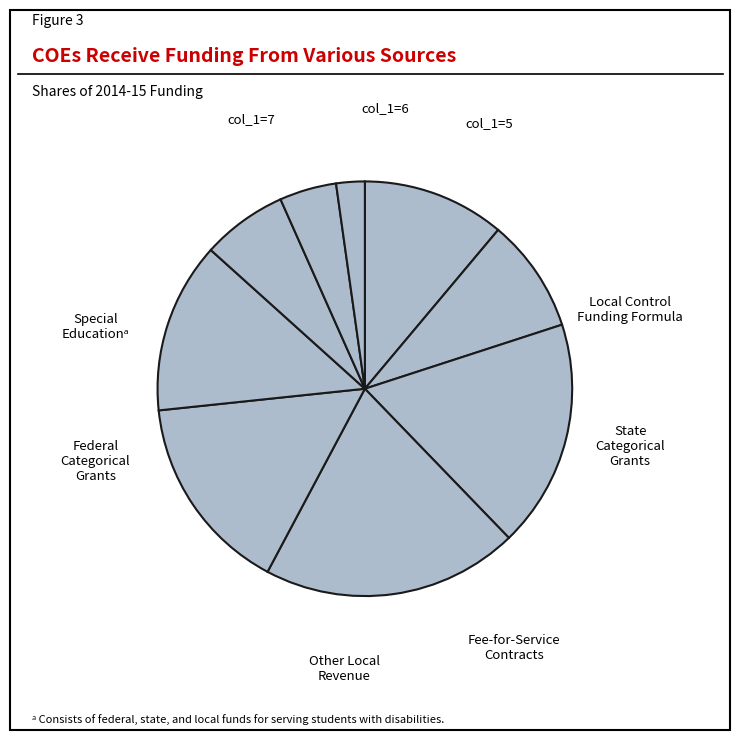

How many segments does this pie chart have?

9